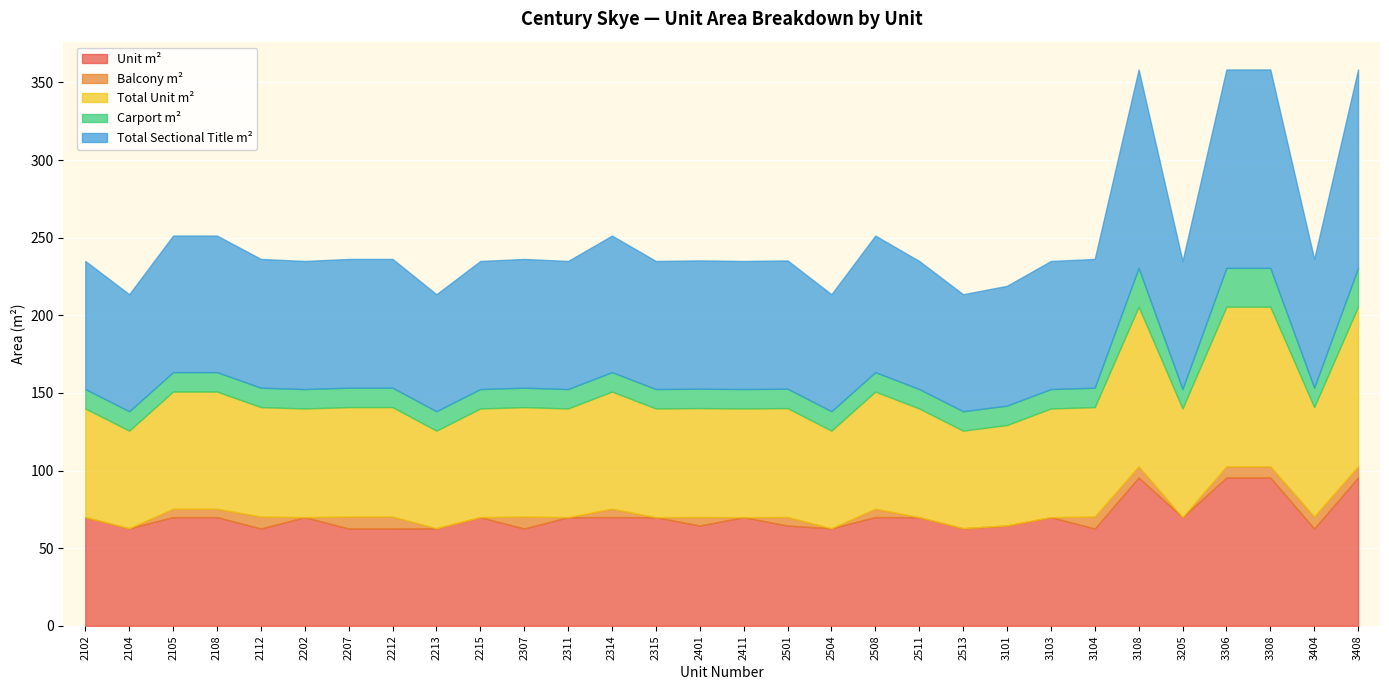

True or false: Unit m² and Total Unit m² intersect in this chart.

False